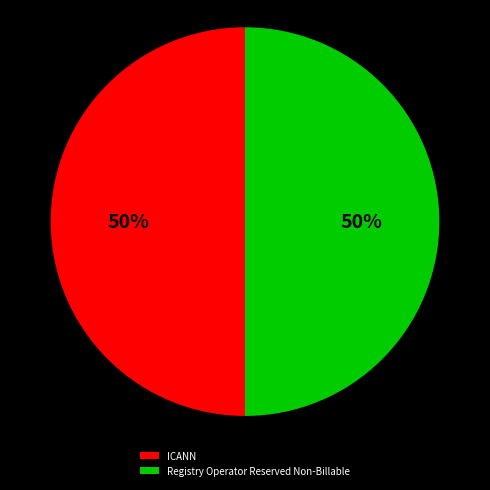

How many slices are in this pie chart?

2